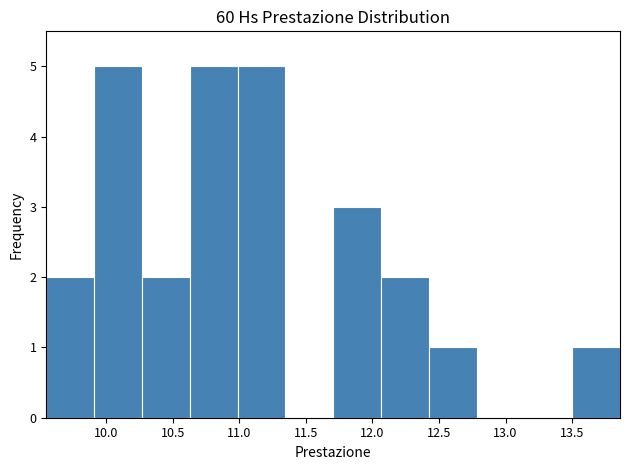

Reading left to right, transcribe this chart: for each bar, give the range it covers on the x-axis and its height. Neither the bar edges nor the heights are printed on the chart, so give them approximately, as read against the axes.

9.55 to 9.90: 2
9.90 to 10.25: 5
10.25 to 10.65: 2
10.65 to 11.00: 5
11.00 to 11.35: 5
11.35 to 11.70: 0
11.70 to 12.05: 3
12.05 to 12.40: 2
12.40 to 12.80: 1
12.80 to 13.15: 0
13.15 to 13.50: 0
13.50 to 13.85: 1